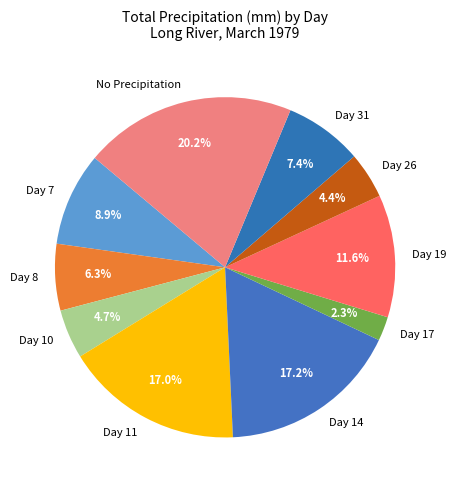

How much of the chart is everything except Day 26?

95.6%